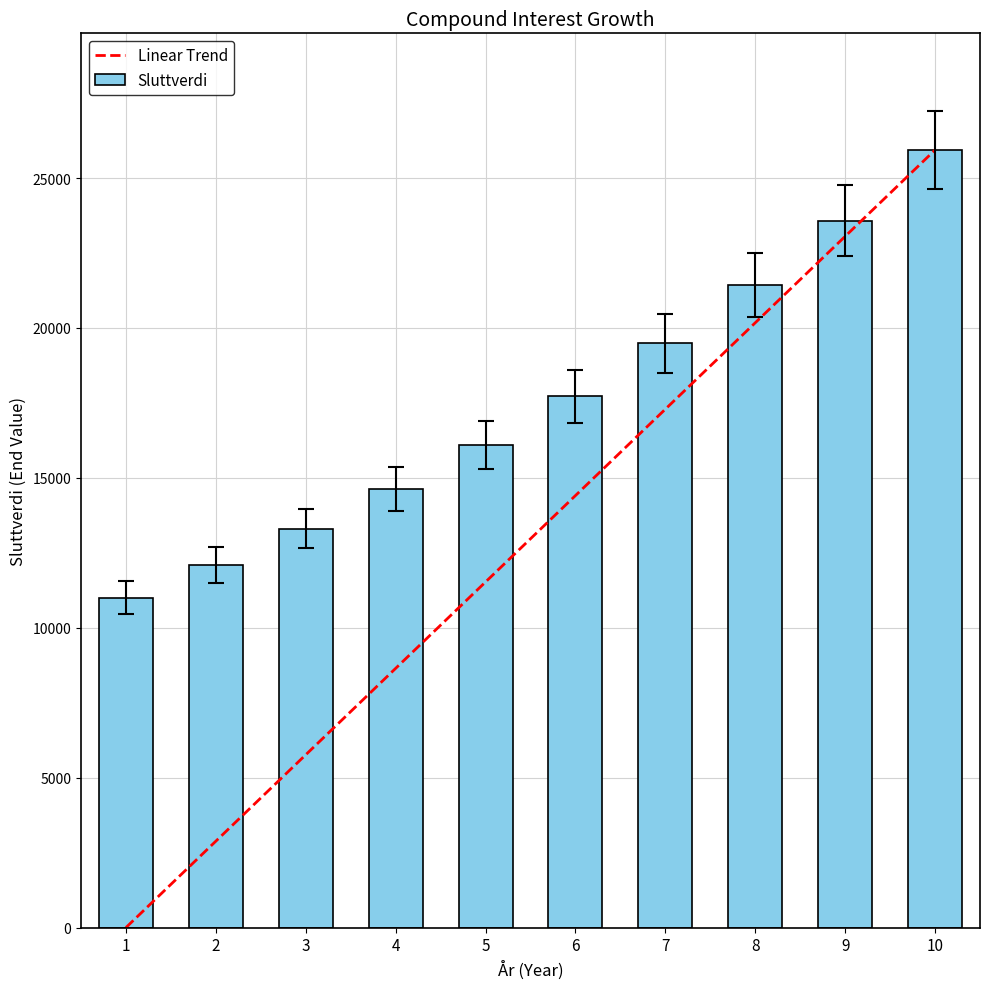

The value of Sluttverdi at 8 is 37391.1. True or false?

False